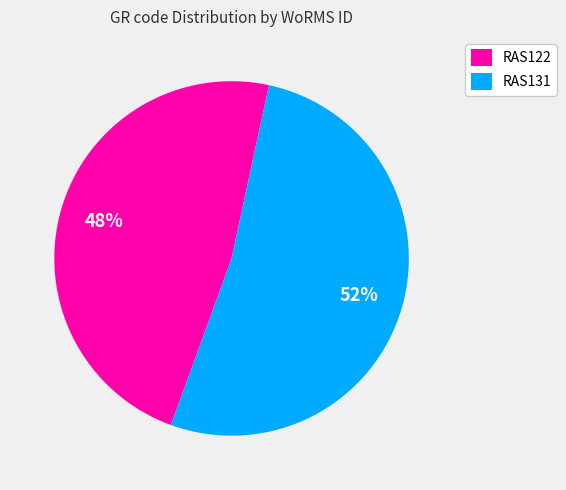

Approximately how many times larger is the value at RAS131 compared to RAS122?

1.1